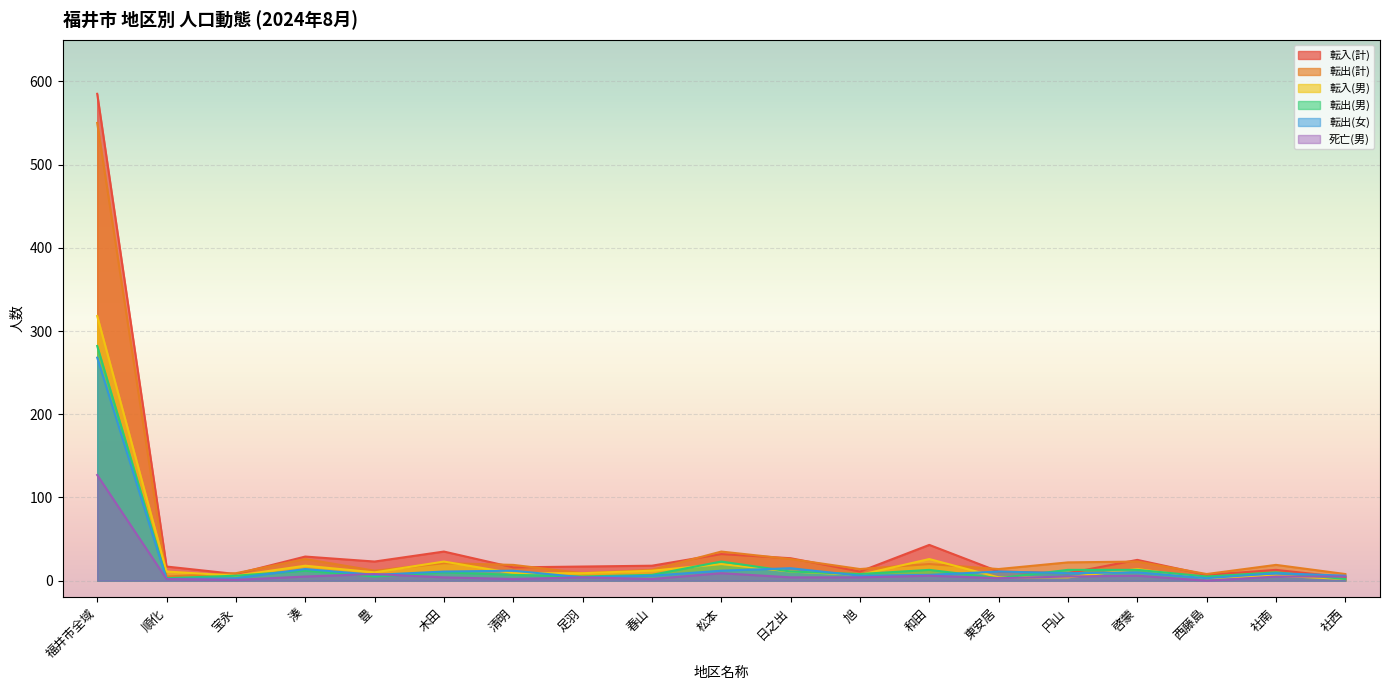

Which series has the largest range (max minus min)?

転入(計)